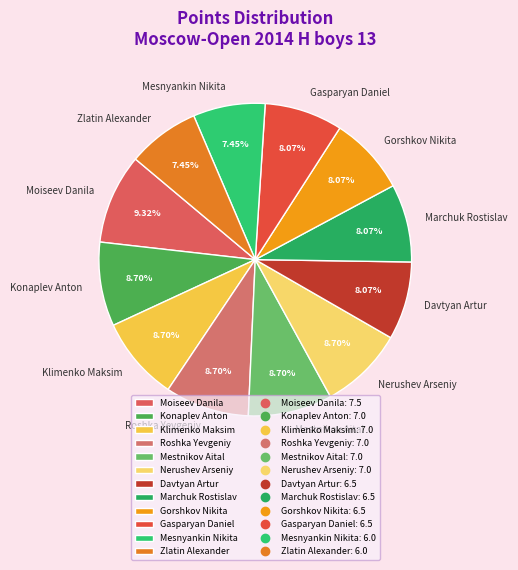

What is the ratio of the value at Mesnyankin Nikita to the value at Mestnikov Aital?

0.9